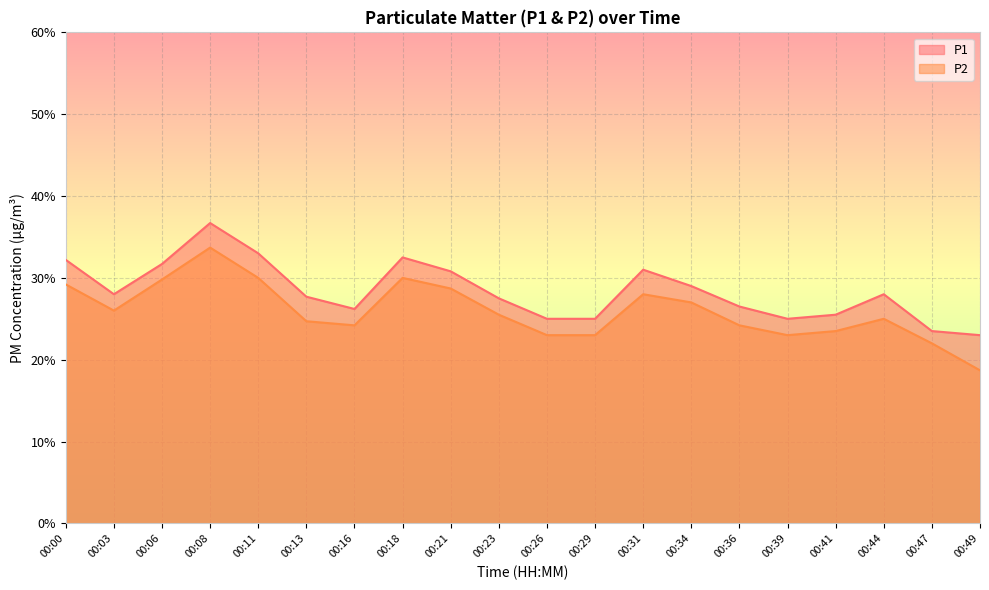

How many interior local peaks does the P2 series have?

4